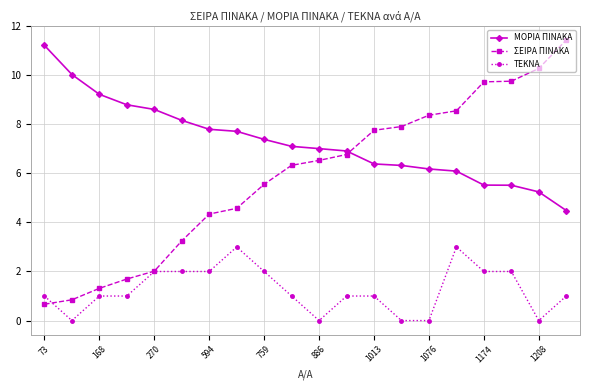

Which series has the largest total across all categories?

ΜΟΡΙΑ ΠΙΝΑΚΑ